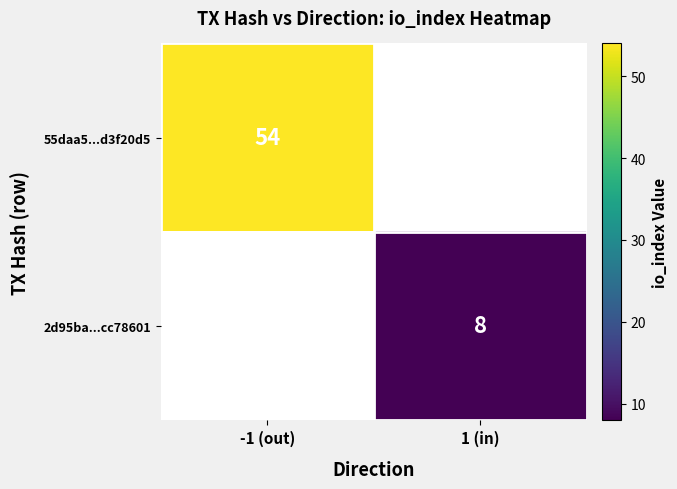

Which category has the highest value across all series?

-1 (out)